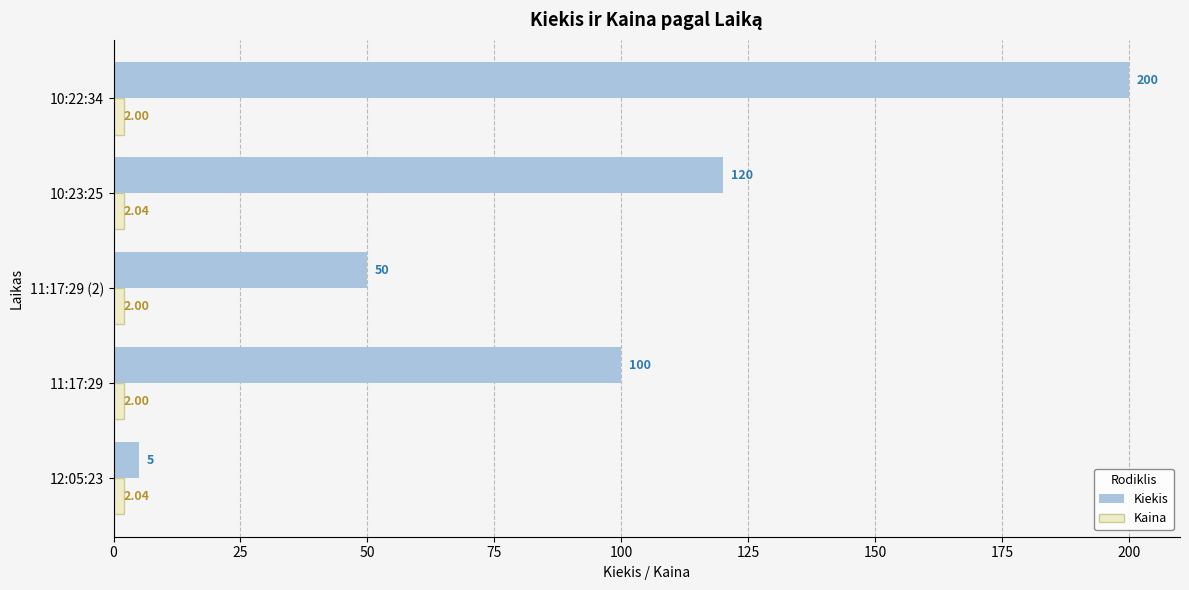

Which series has the largest total across all categories?

Kiekis